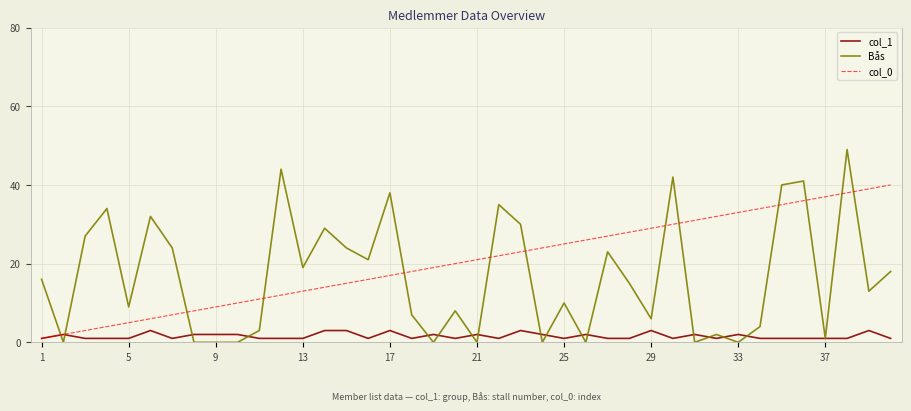

Reading left to right, list all the values displayed in this chart.

col_1: 1	2	1	1	1	3	1	2	2	2	1	1	1	3	3	1	3	1	2	1	2	1	3	2	1	2	1	1	3	1	2	1	2	1	1	1	1	1	3	1
Bås: 16	0	27	34	9	32	24	0	0	0	3	44	19	29	24	21	38	7	0	8	0	35	30	0	10	0	23	15	6	42	0	2	0	4	40	41	1	49	13	18
col_0: 1	2	3	4	5	6	7	8	9	10	11	12	13	14	15	16	17	18	19	20	21	22	23	24	25	26	27	28	29	30	31	32	33	34	35	36	37	38	39	40